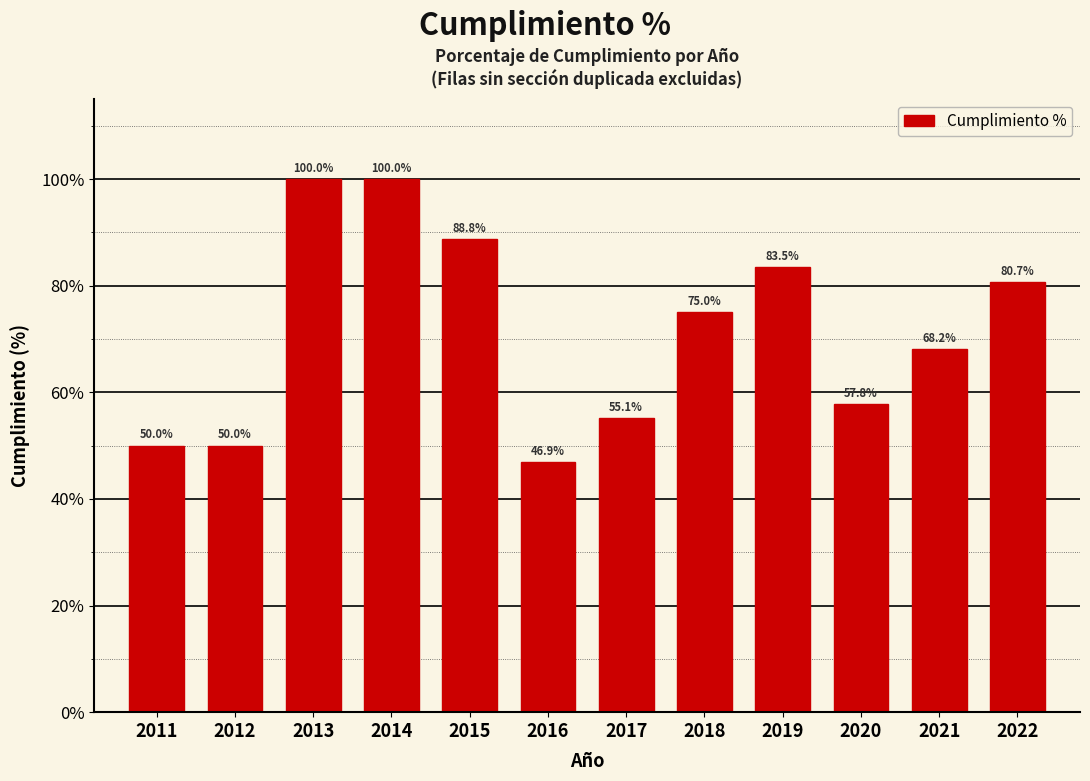

Reading left to right, extract all data points from this chart.

2011=50.0	2012=50.0	2013=100.0	2014=100.0	2015=88.8	2016=46.9	2017=55.1	2018=75.0	2019=83.5	2020=57.8	2021=68.2	2022=80.7